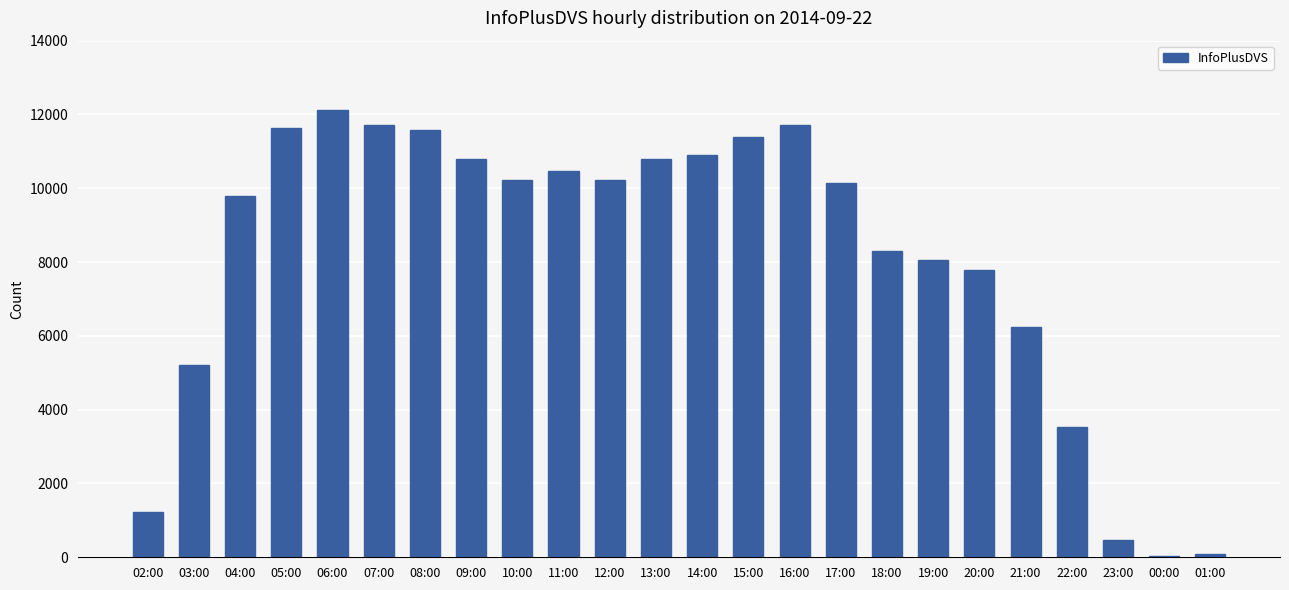

What is the change in value from 04:00 to 07:00?

+1919